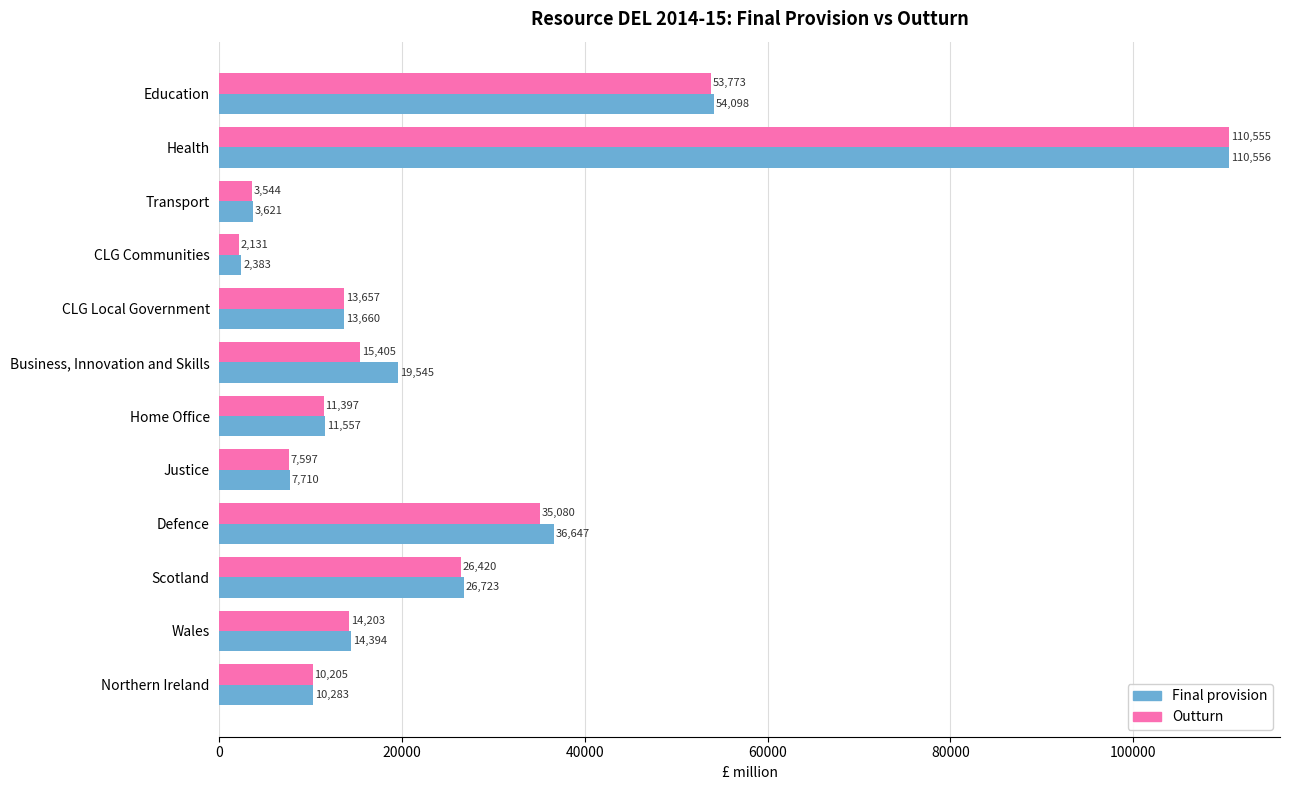

The value of Final provision at Justice is 7710. True or false?

True